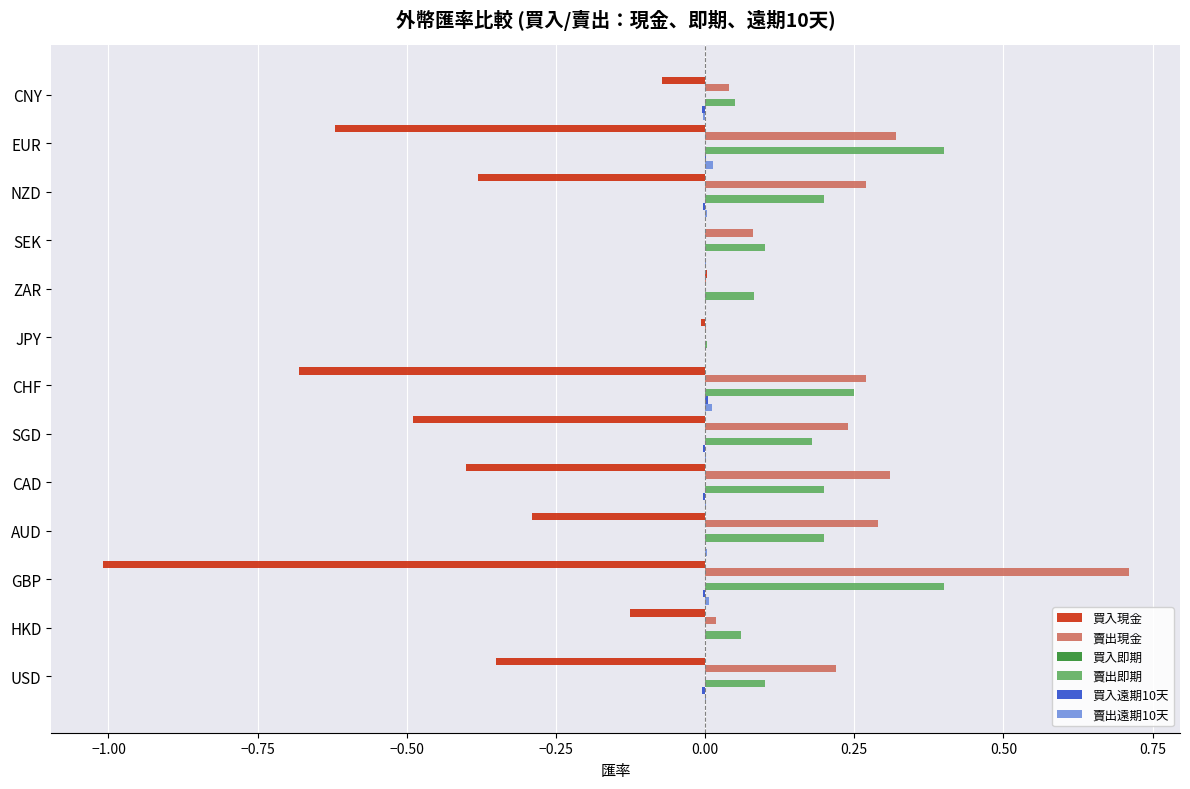

What is the maximum value shown in the chart?

0.7